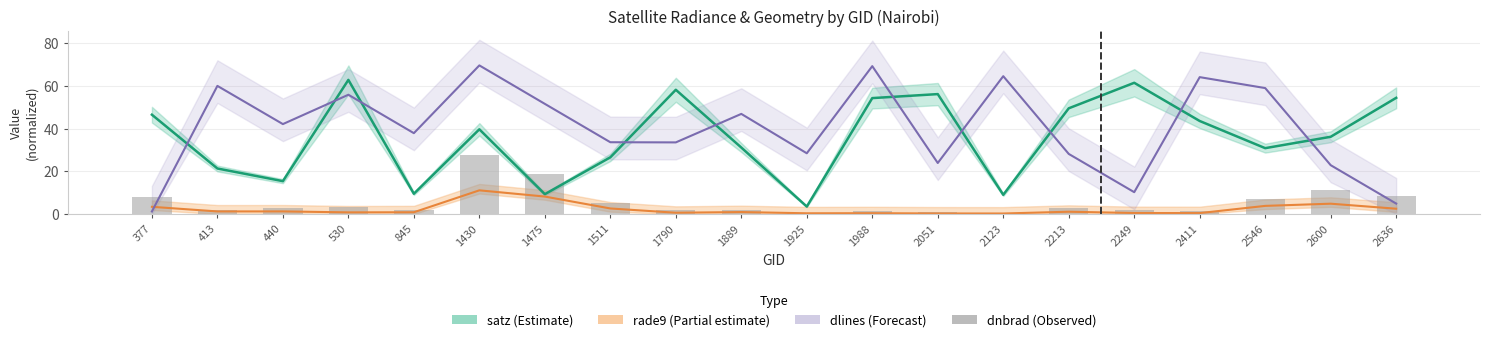

How many values in the satz midline series are below 39?

10